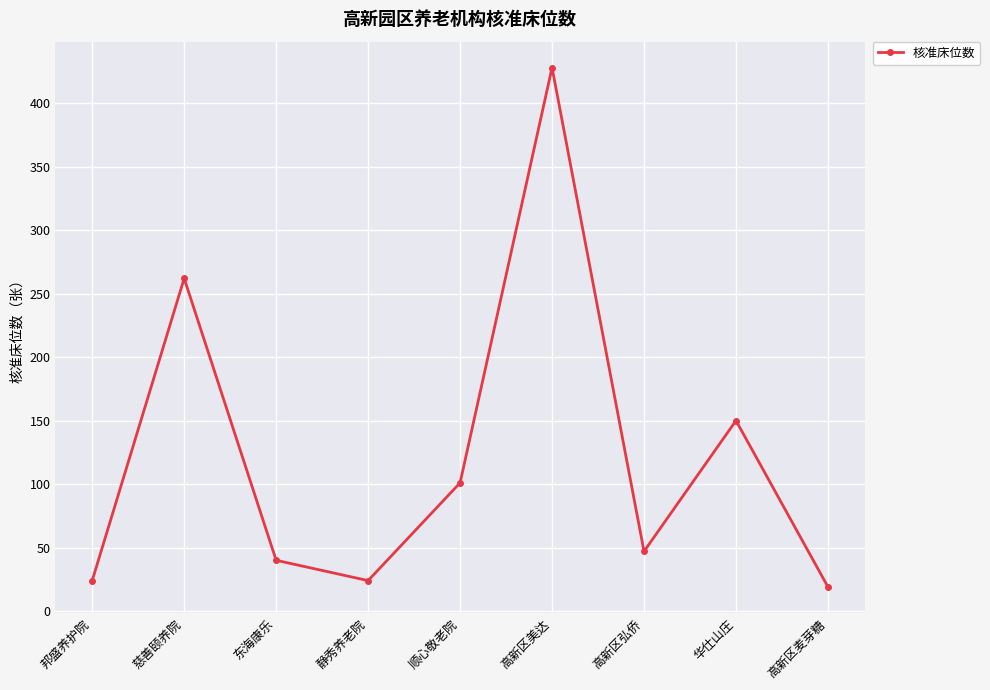

Reading right to left, extract all data points from this chart.

19	150	47	428	101	24	40	262	24